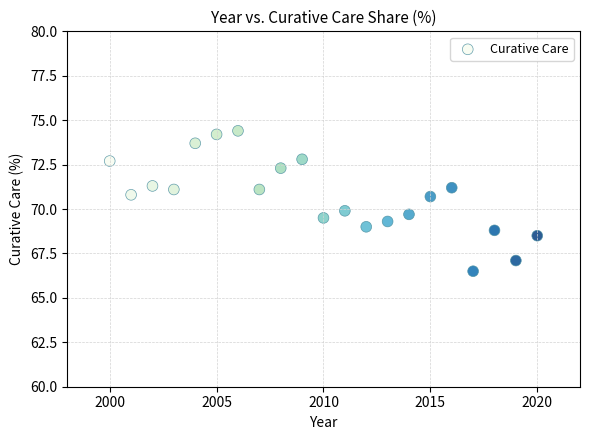

What is the range of X values (max minus min)?

20.0